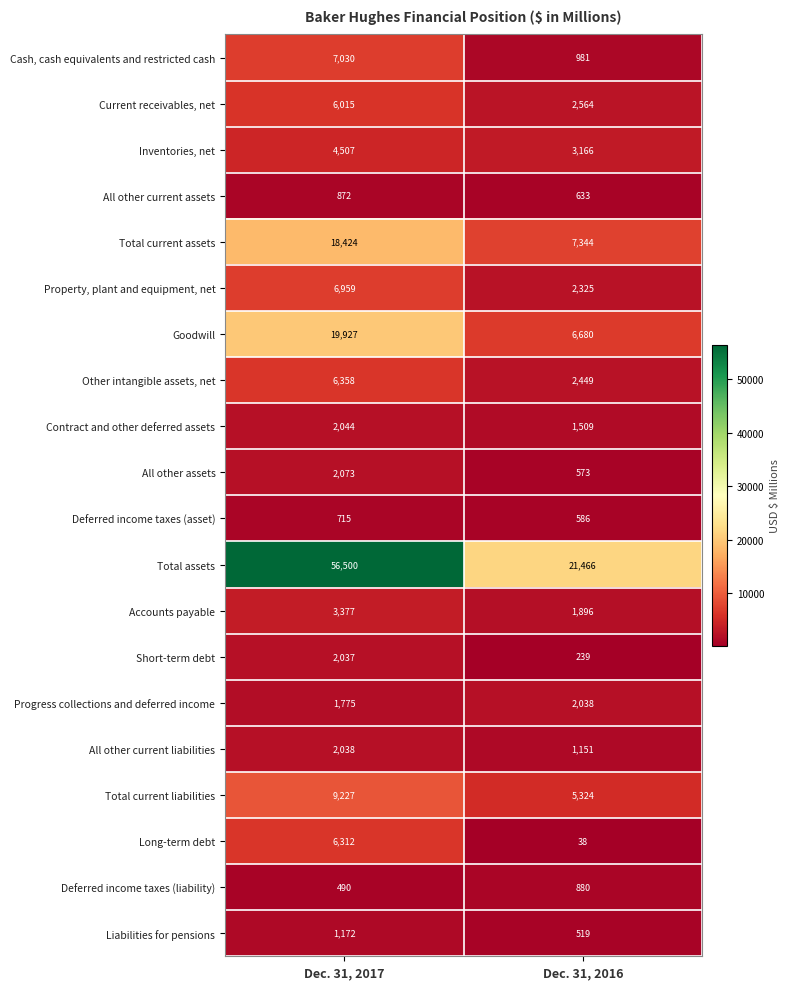

At Dec. 31, 2016, list the series in order from largest to smallest.

Total assets, Total current assets, Goodwill, Total current liabilities, Inventories, net, Current receivables, net, Other intangible assets, net, Property, plant and equipment, net, Progress collections and deferred income, Accounts payable, Contract and other deferred assets, All other current liabilities, Cash, cash equivalents and restricted cash, Deferred income taxes (liability), All other current assets, Deferred income taxes (asset), All other assets, Liabilities for pensions, Short-term debt, Long-term debt